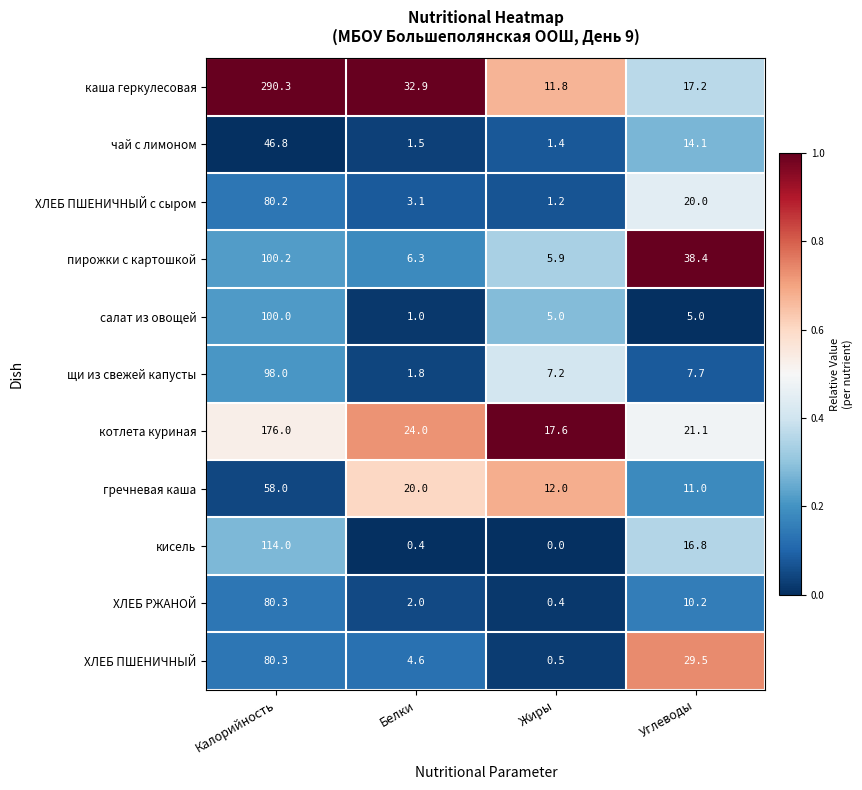

What is the spread (max minus min) of values at Углеводы?

33.4